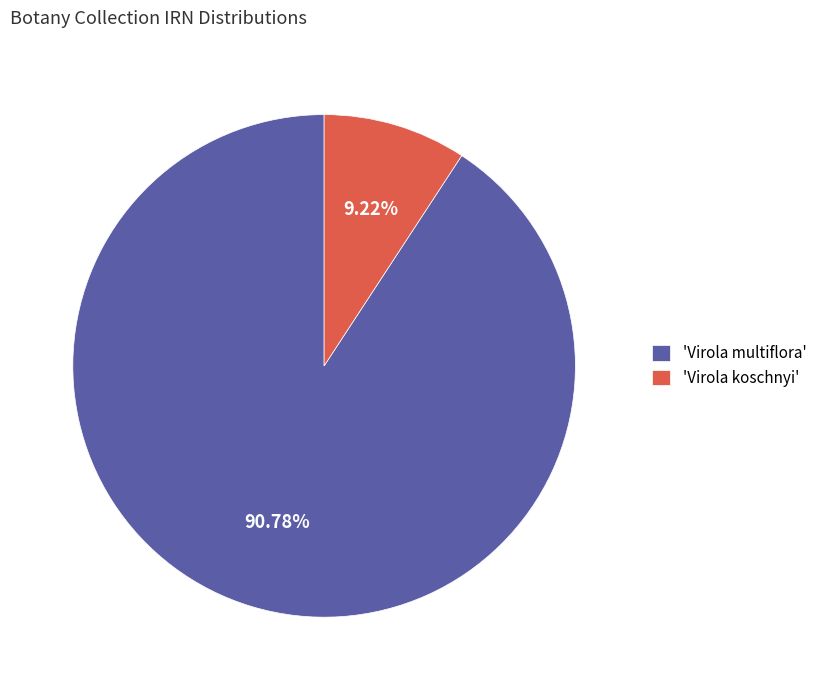

Is the sum of 'Virola multiflora' and 'Virola koschnyi' greater than half?

Yes